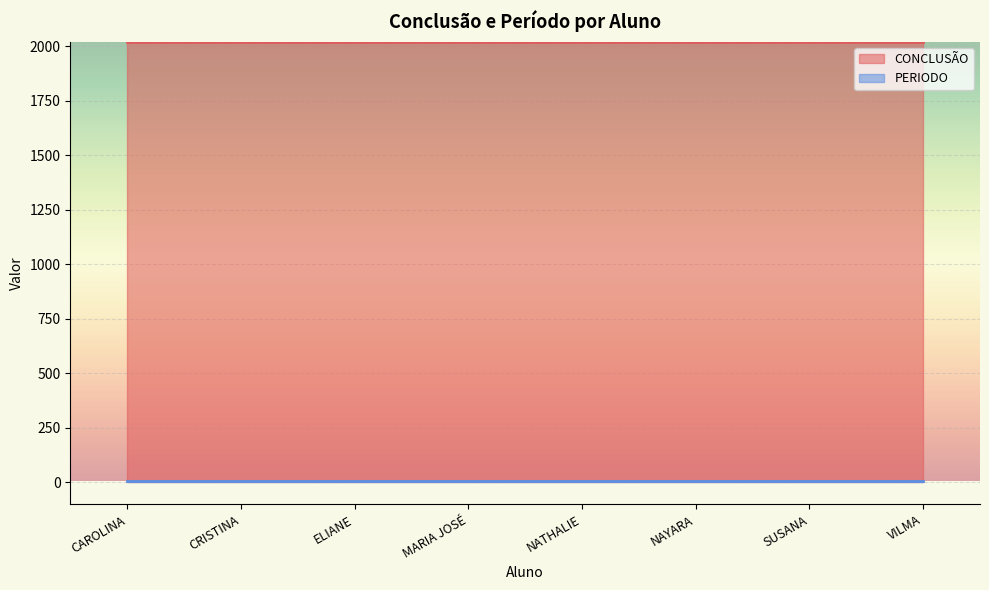

What is the sum of all PERIODO values?

64